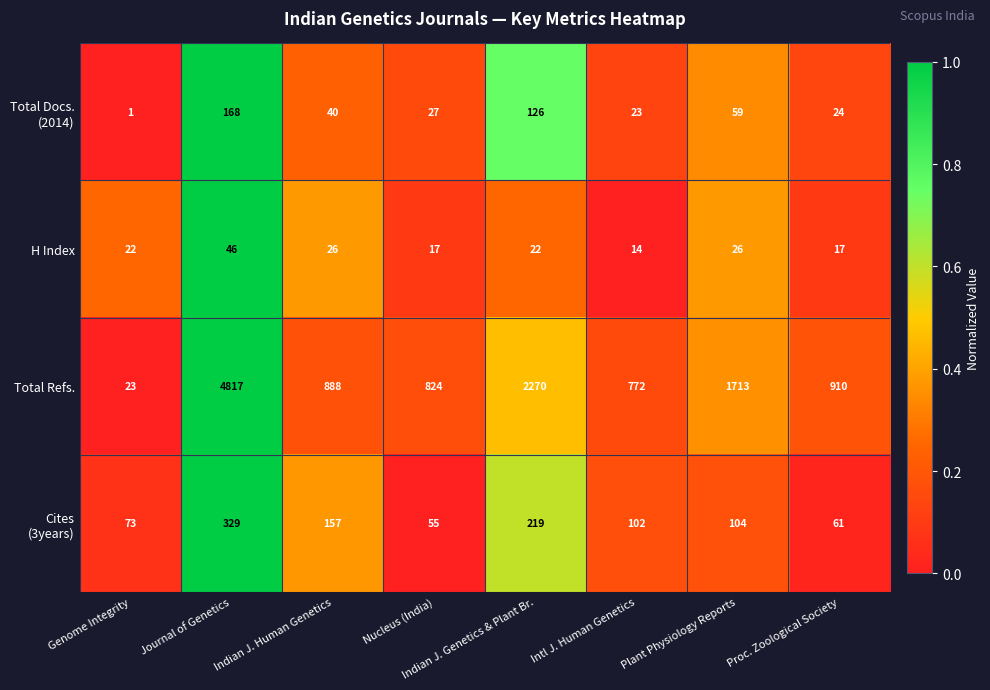

How many categories are shown in the chart?

8